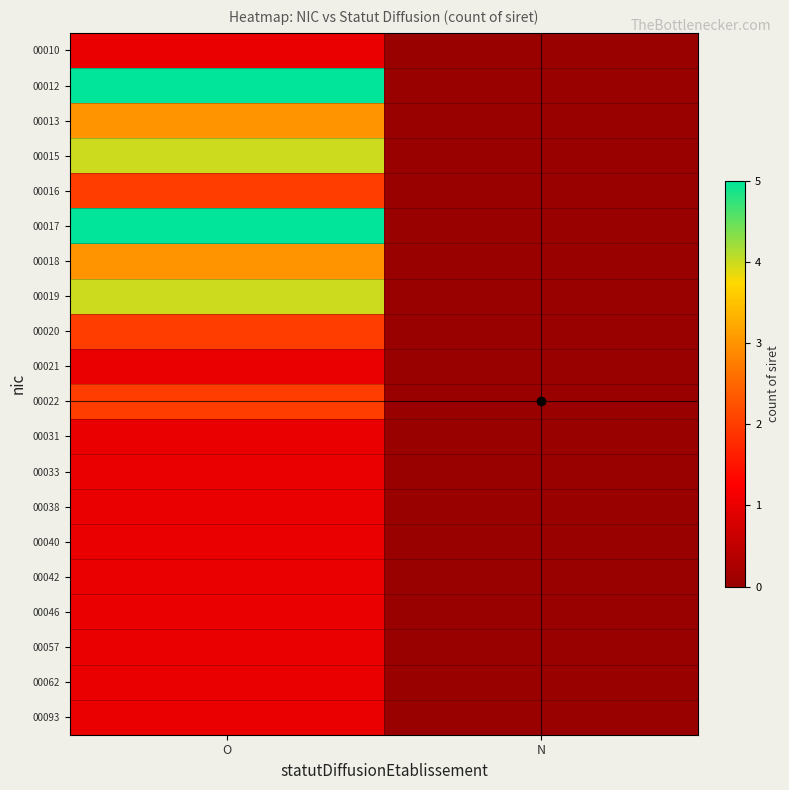

Rank the series at N from lowest to highest value.

00010, 00012, 00013, 00015, 00016, 00017, 00018, 00019, 00020, 00021, 00022, 00031, 00033, 00038, 00040, 00042, 00046, 00057, 00062, 00093